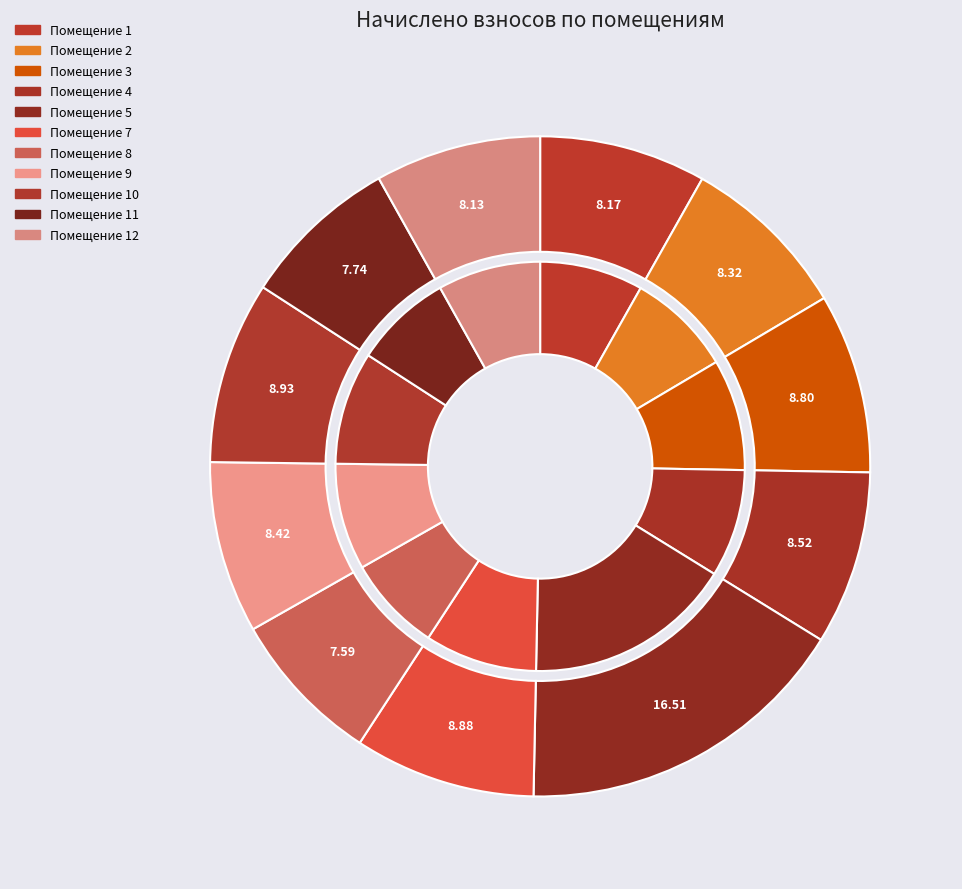

Does any single category account for the majority?

No